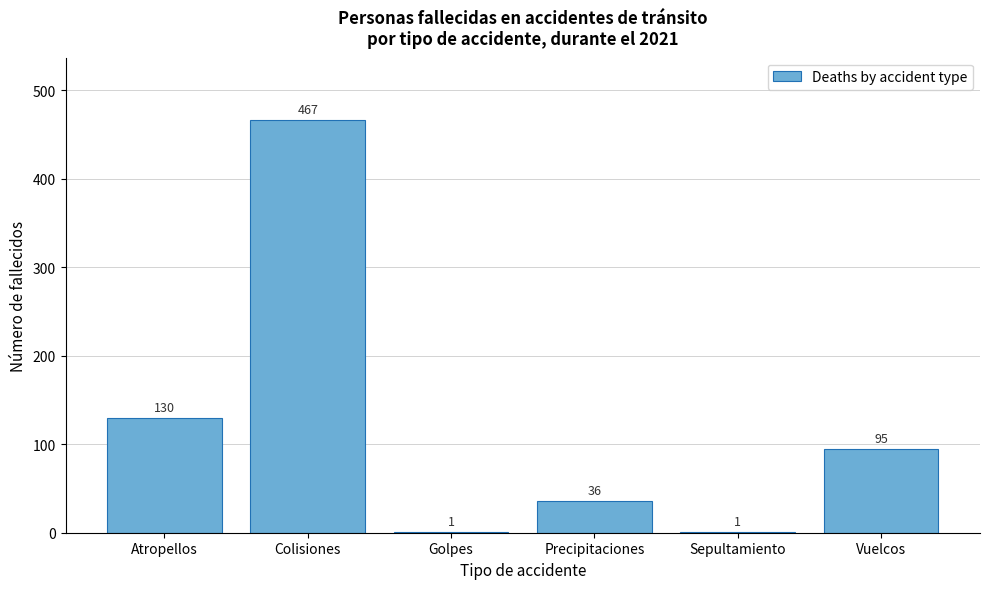

Reading right to left, list all the values displayed in this chart.

Vuelcos=95	Sepultamiento=1	Precipitaciones=36	Golpes=1	Colisiones=467	Atropellos=130